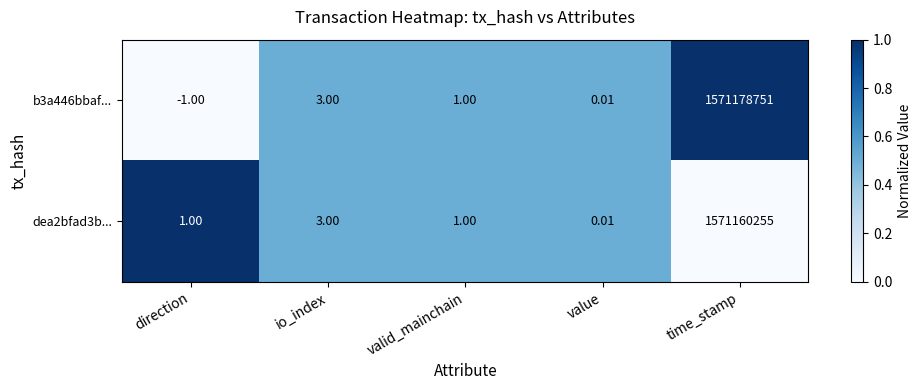

How many series are shown in this chart?

2